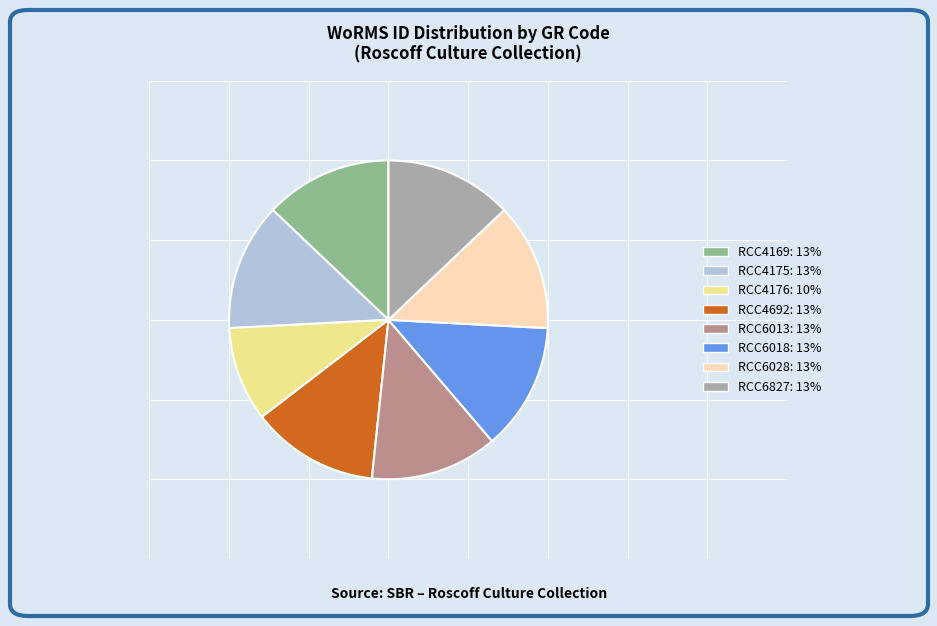

Is the sum of RCC6013 and RCC6018 greater than half?

No